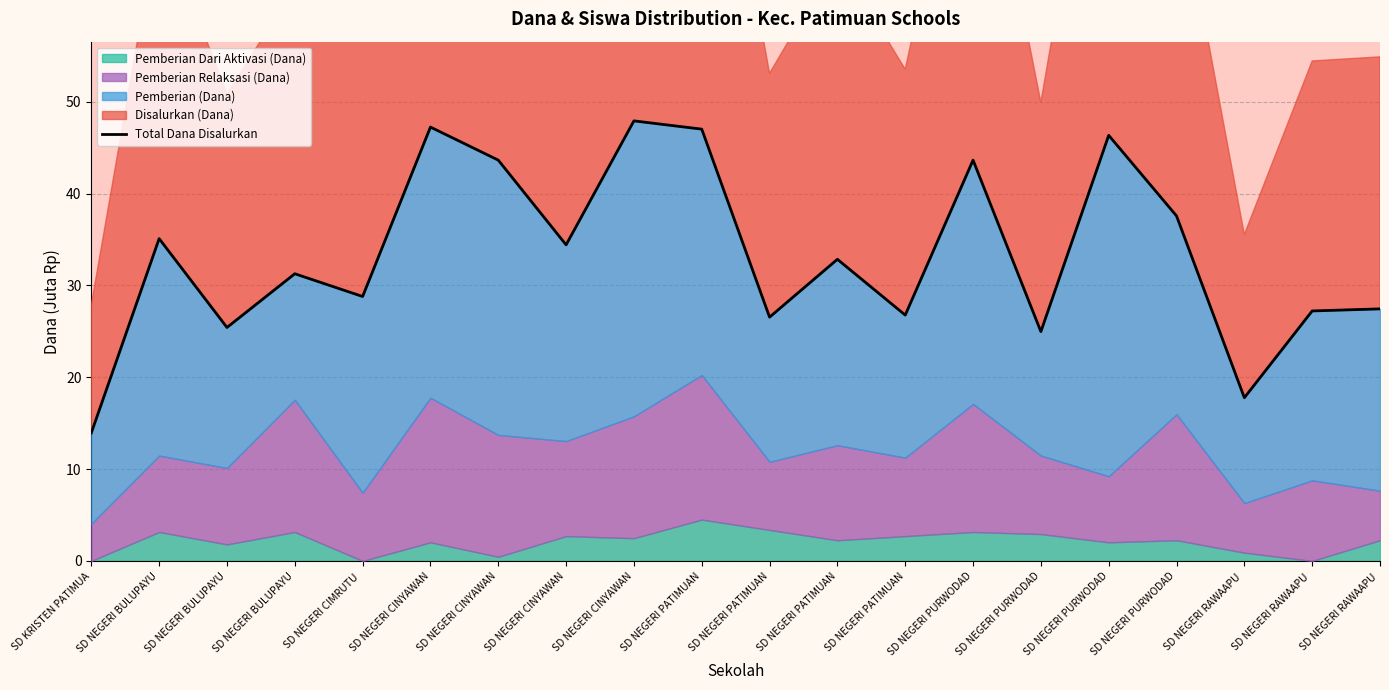

How many points are higher than both their immediate neighbors (excluding endpoints)?

7